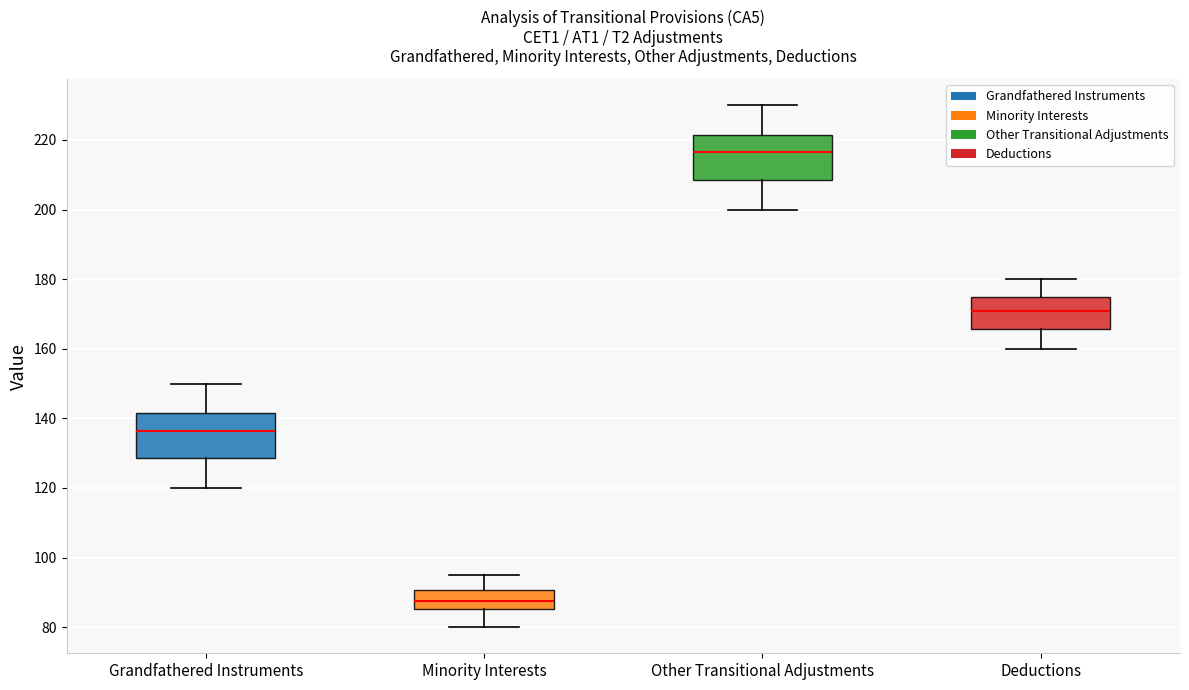

Reading left to right, read every box against the y-axis: the position of its median line, the range the box covers, and the ends of its whiskers. The values are not printed on the chart, so give them approximately, as read against the axis.

Grandfathered Instruments: median 136, box 128 to 142, whiskers 120 to 150
Minority Interests: median 88, box 86 to 90, whiskers 80 to 96
Other Transitional Adjustments: median 216, box 208 to 222, whiskers 200 to 230
Deductions: median 172, box 166 to 174, whiskers 160 to 180